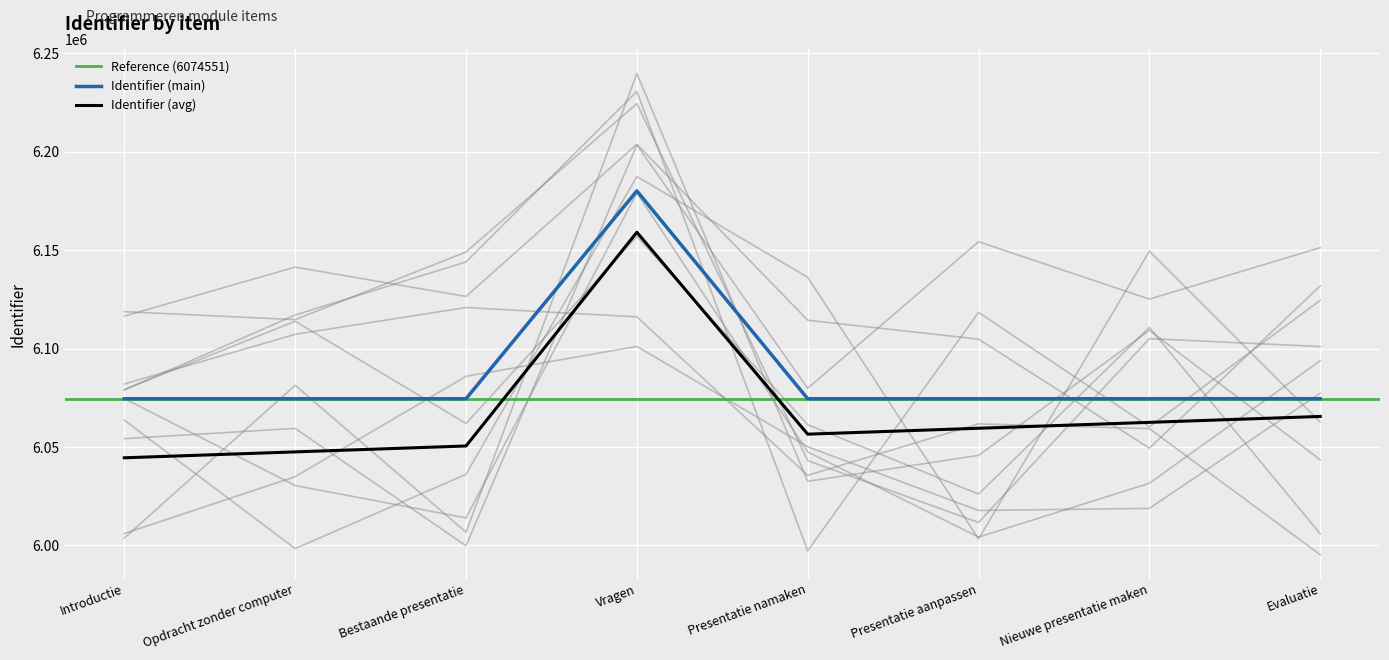

Is this an area chart (filled region under the line)?

No